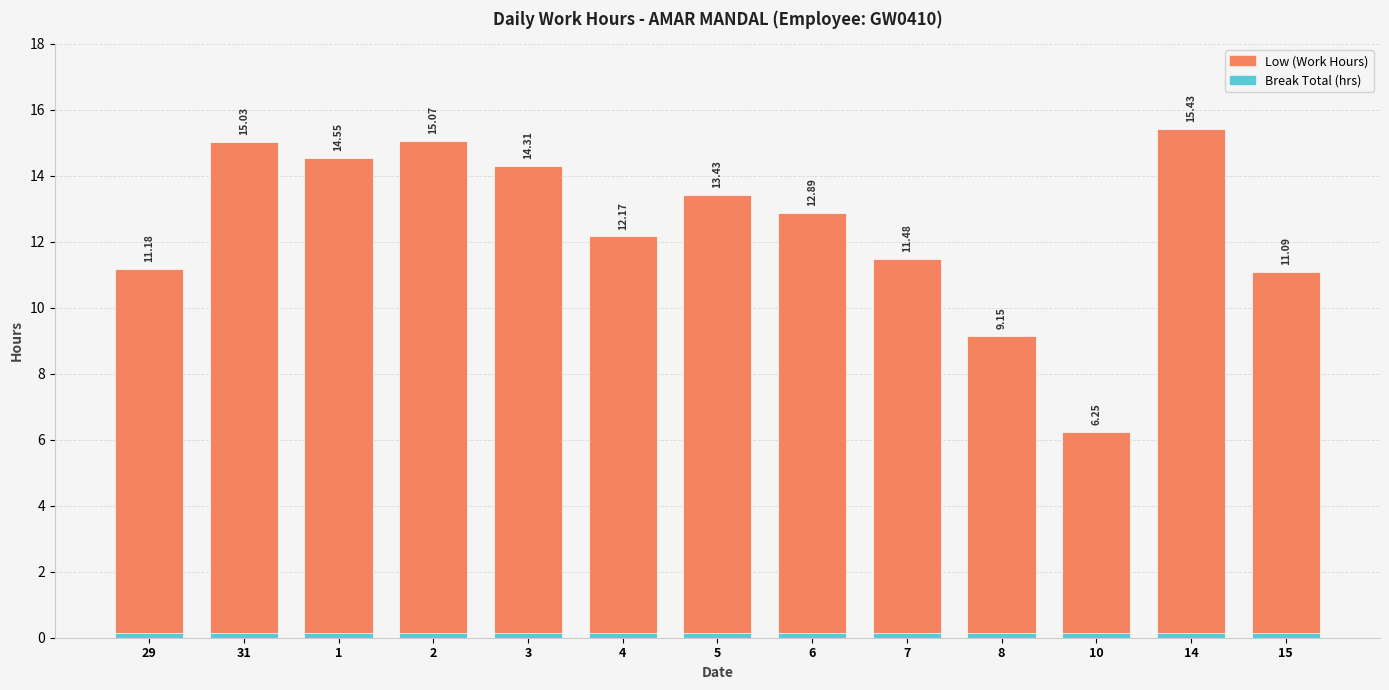

Is it true that Break Total (hrs) equals 0.2 at 7?

False